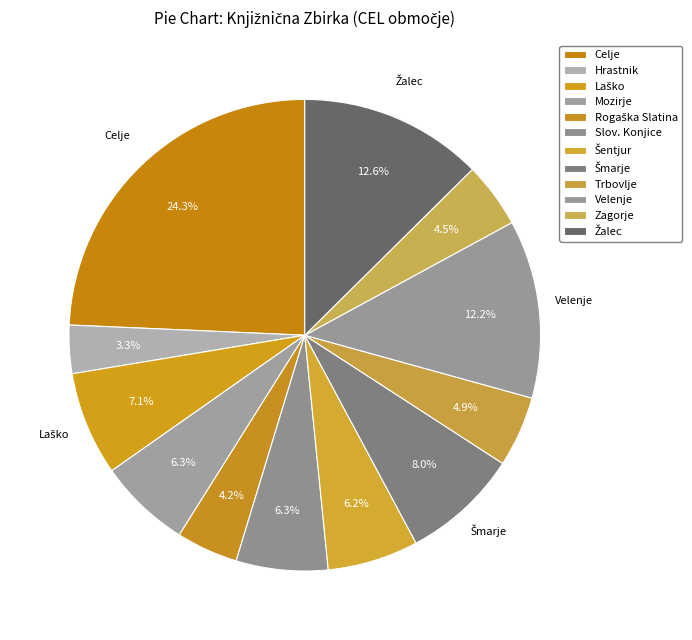

Which category has the biggest portion of the pie?

Celje